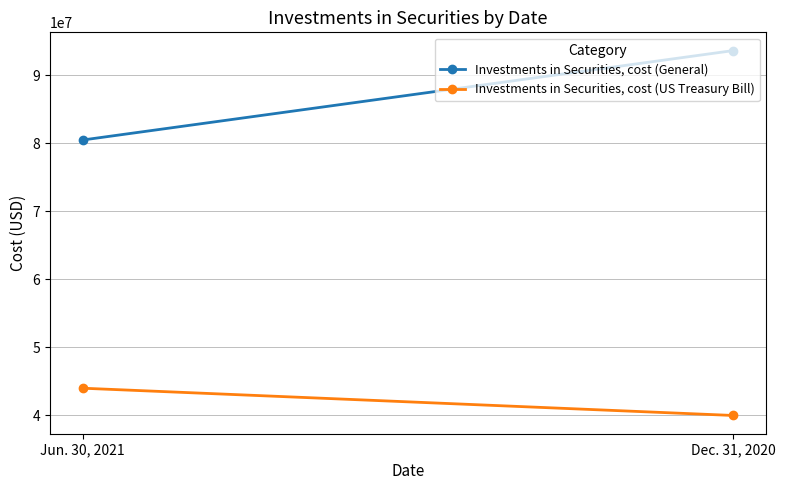

How many distinct data groups are displayed?

2